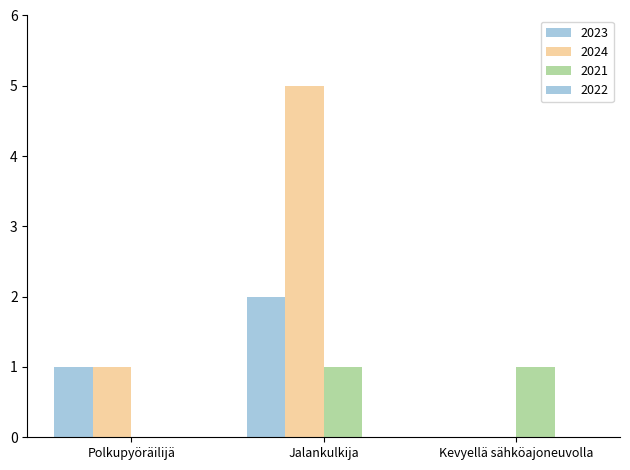

Reading left to right, extract all data points from this chart.

2023: 1	2	0
2024: 1	5	0
2021: 0	1	1